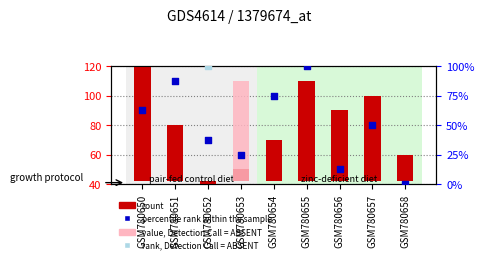

At which category is the sum across all series the highest?

GSM780655